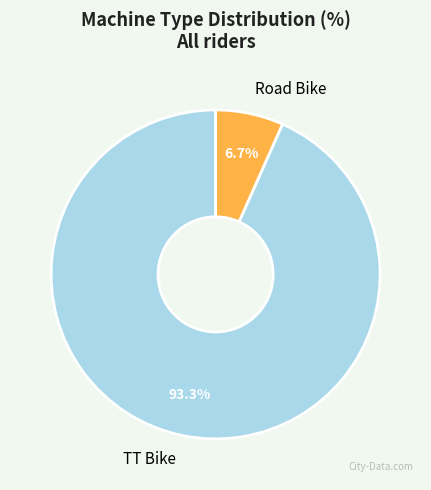

What is the majority slice?

TT Bike